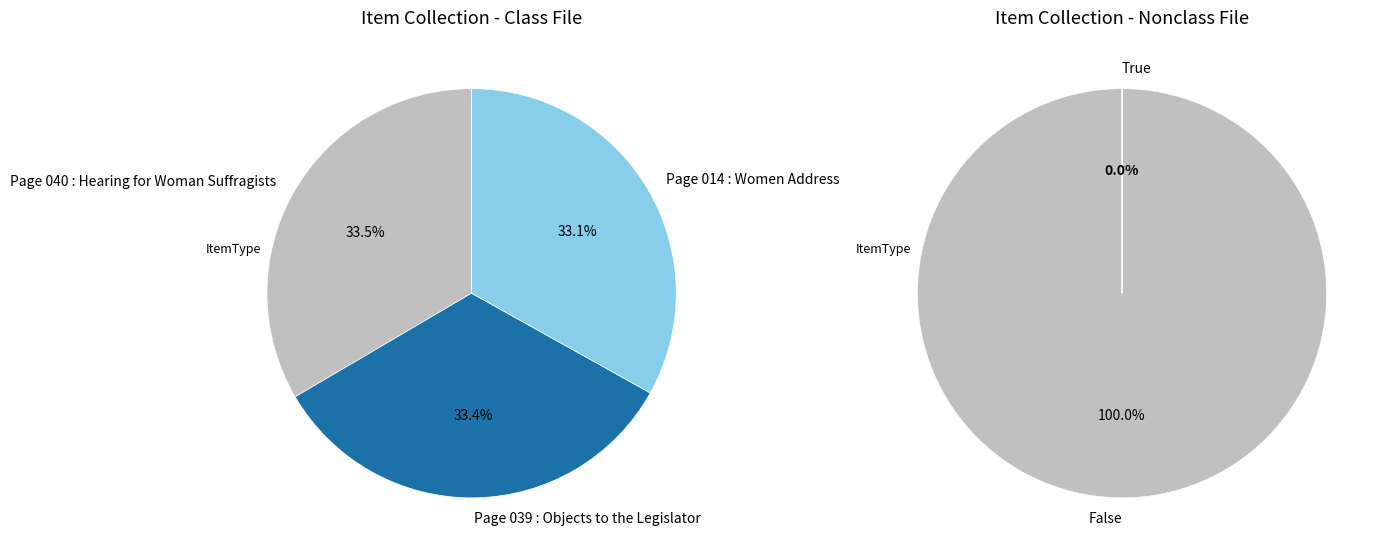

To the nearest percent, what percentage of the pie is Page 040 : Hearing for Woman Suffragists?

33%